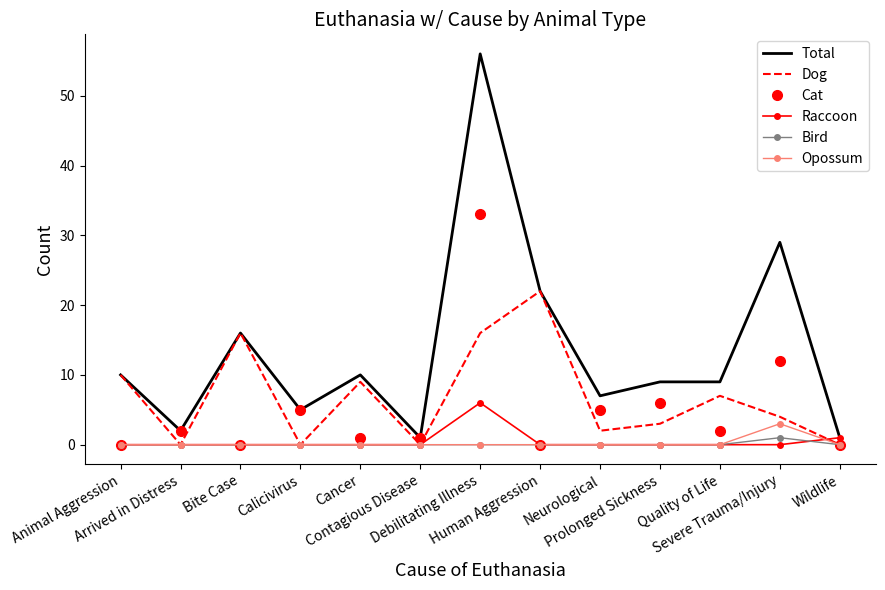

Which series has the widest spread of values?

Total